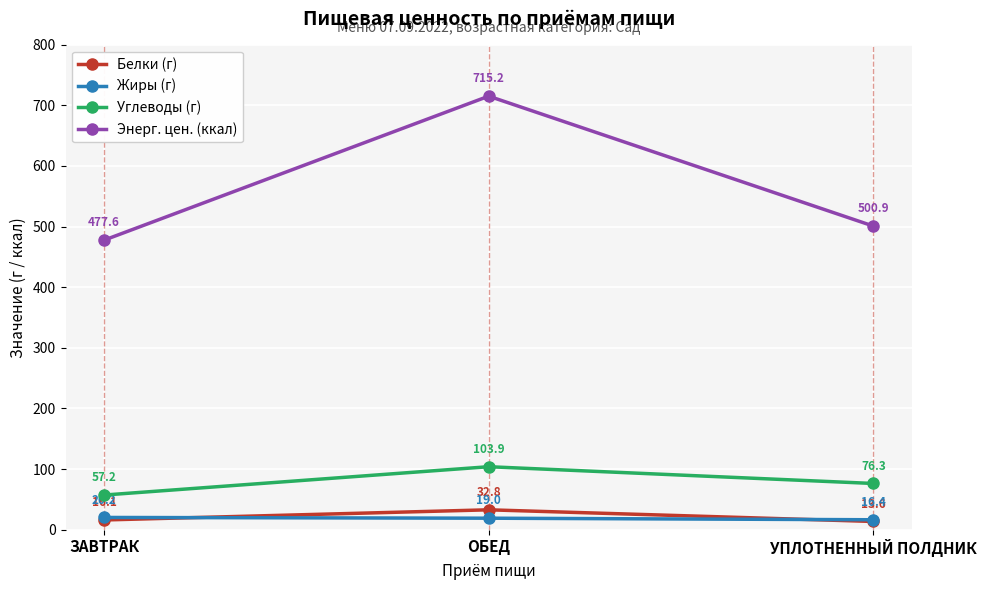

Is the value of Белки (г) at ЗАВТРАК greater than the value of Углеводы (г) at ЗАВТРАК?

No